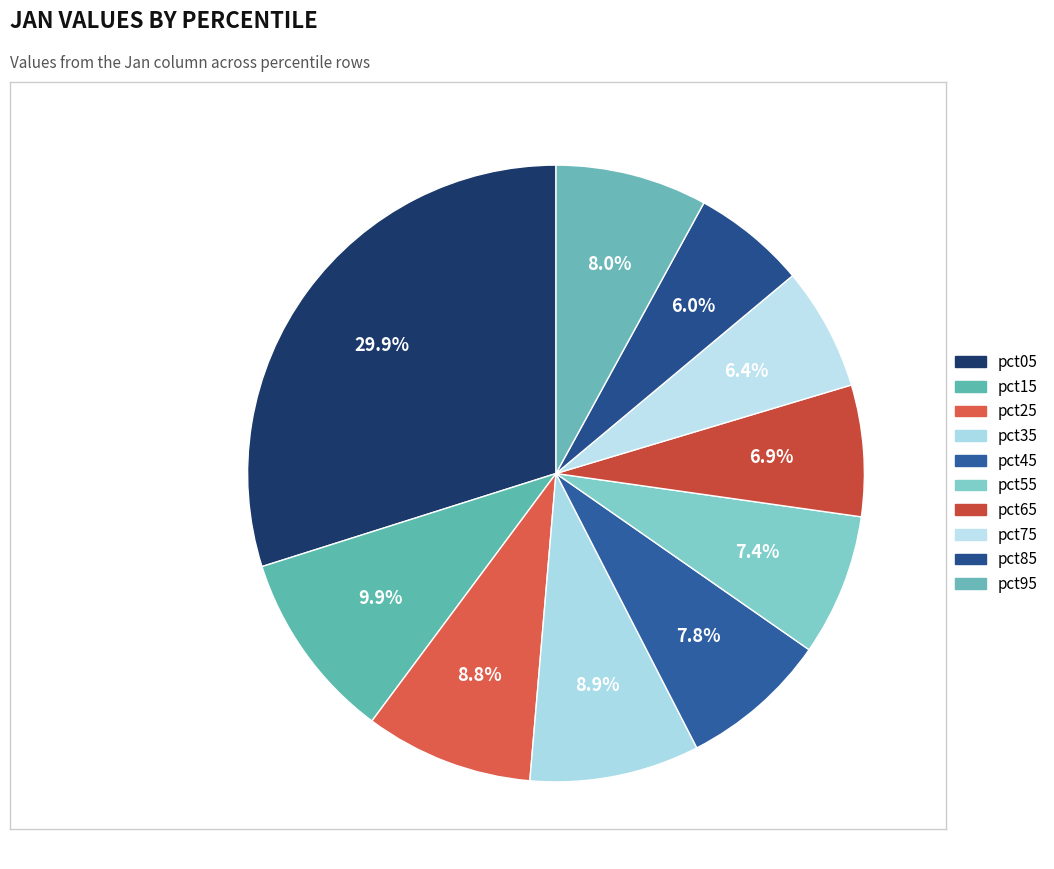

What is the change in value from pct15 to pct45?

-0.2